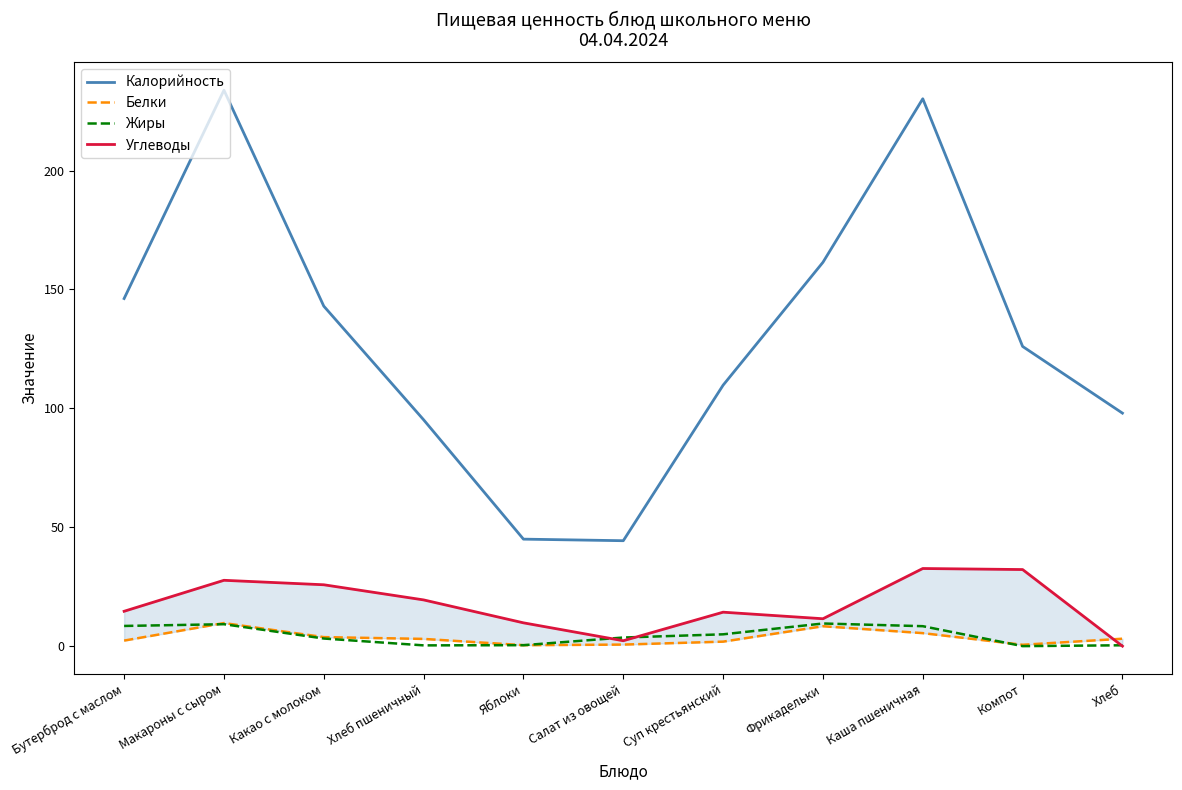

At which label is Углеводы closest to 16?

Бутерброд с маслом